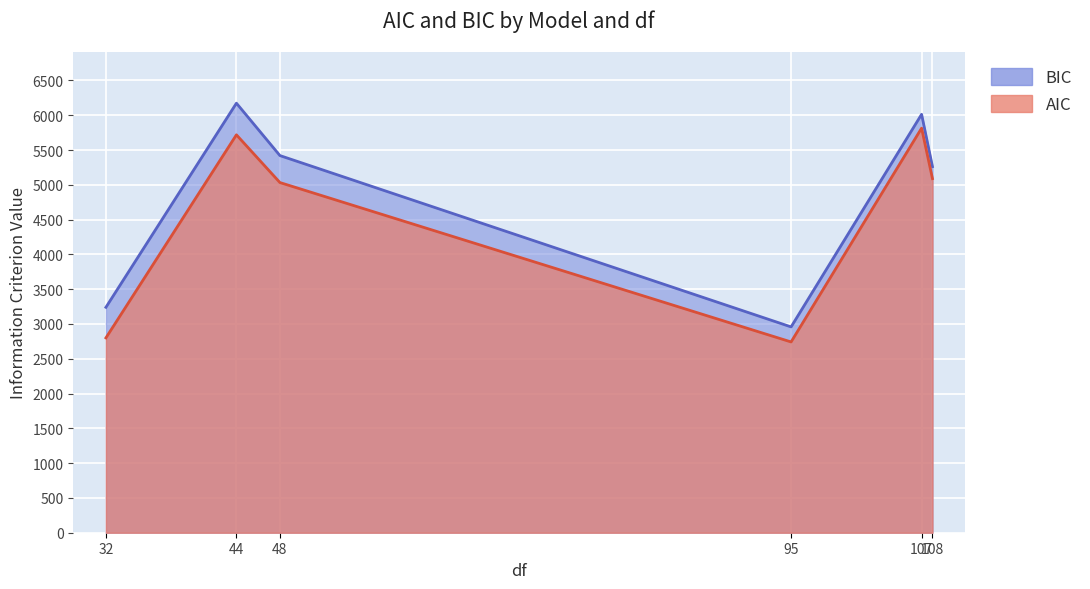

What is the smallest value displayed?

2742.1